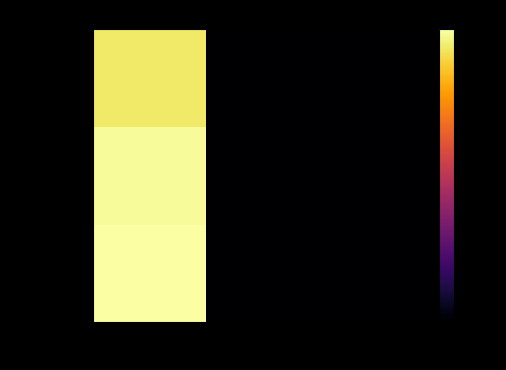

Reading right to left, what are all the values shown in this chart?

5300152517: Rank 3=-186.7	Rank 2=-186.7	Rank 1=0.0
27958: Rank 3=-186.7	Rank 2=-186.7	Rank 1=-1.0
23263: Rank 3=-186.7	Rank 2=-186.7	Rank 1=-4.9